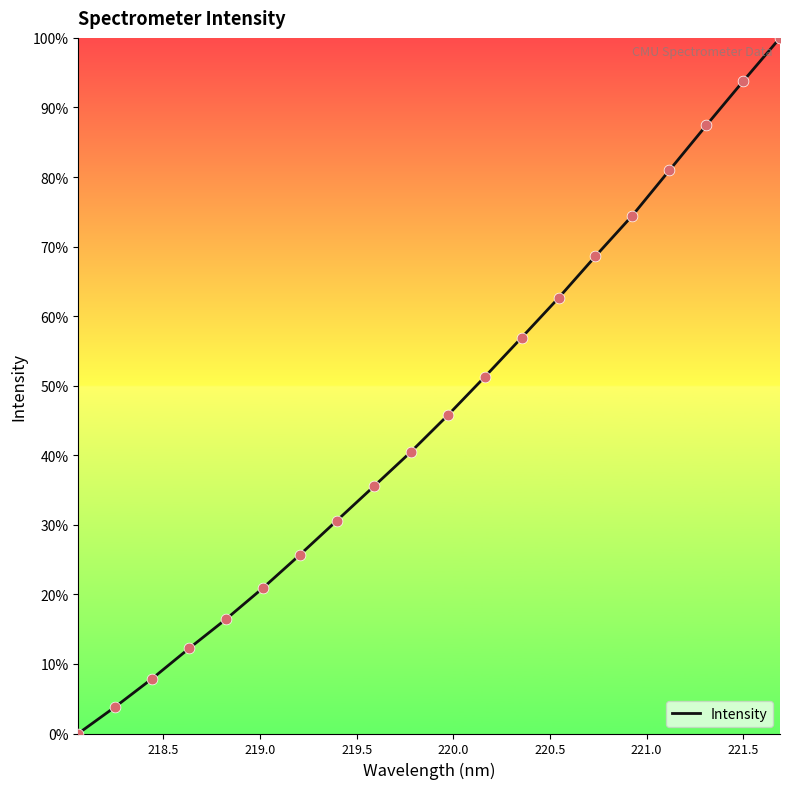

What is the greatest value displayed?

100.0